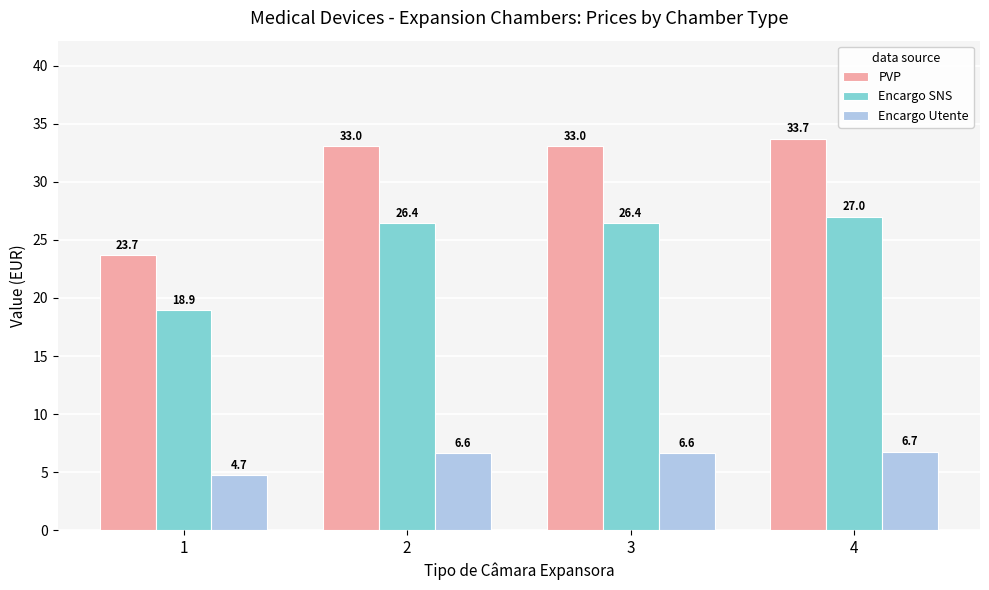

At 4, list the series in order from largest to smallest.

PVP, Encargo SNS, Encargo Utente